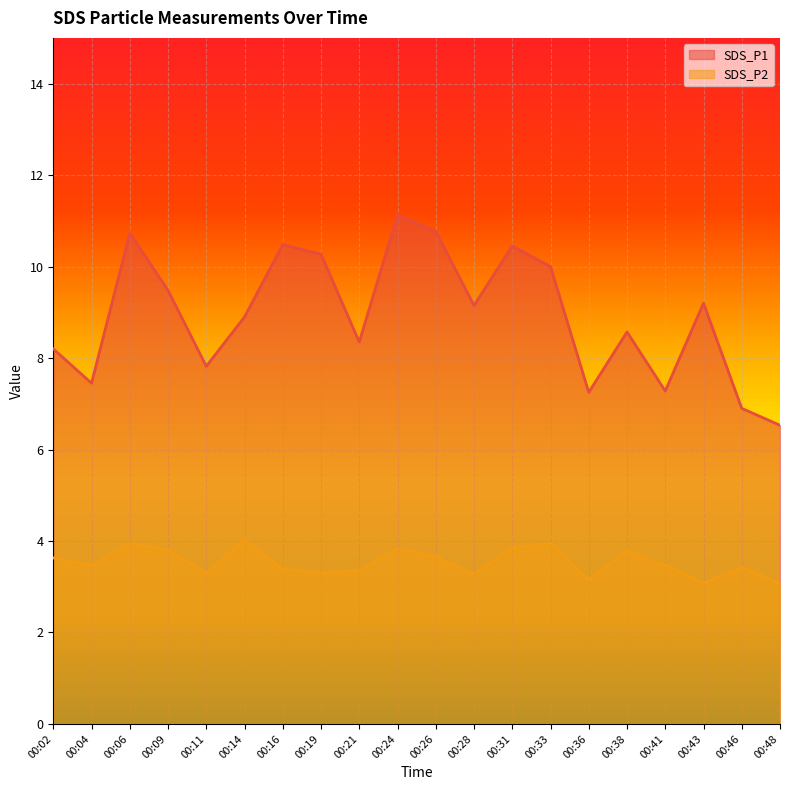

How many values in the SDS_P1 series exceed 9?

10